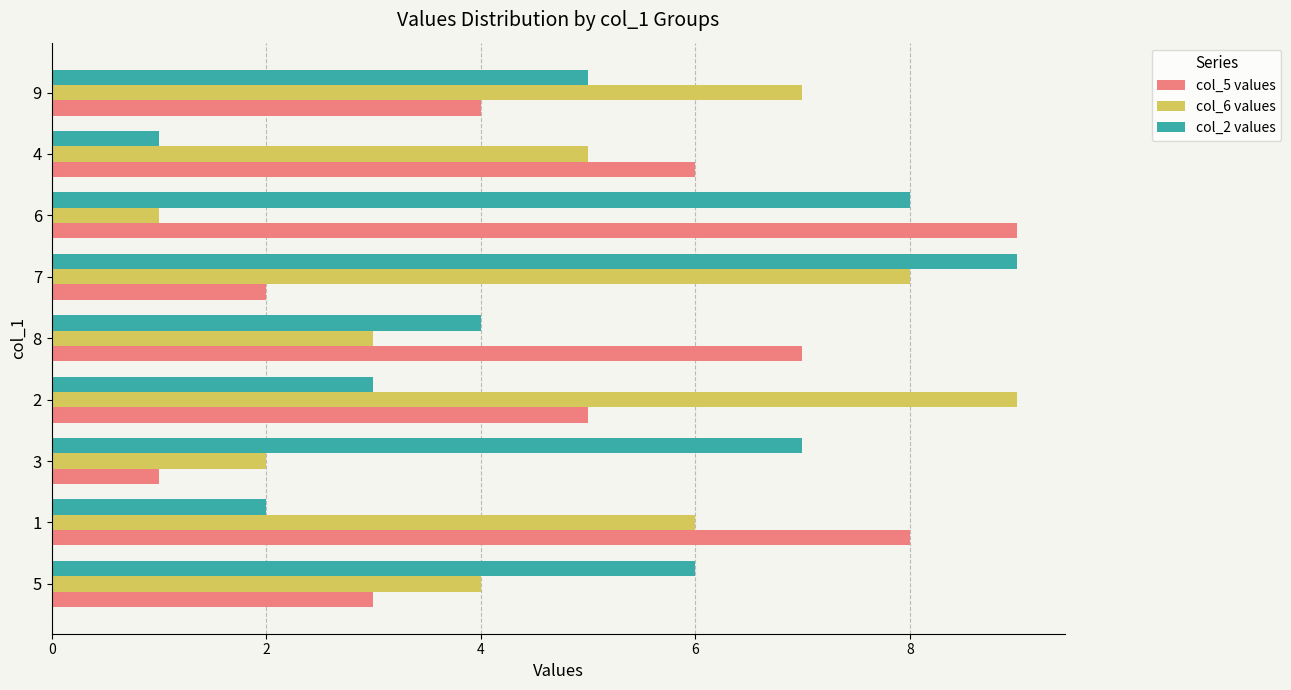

Is the value of col_2 values at 7 greater than the value of col_5 values at 8?

Yes